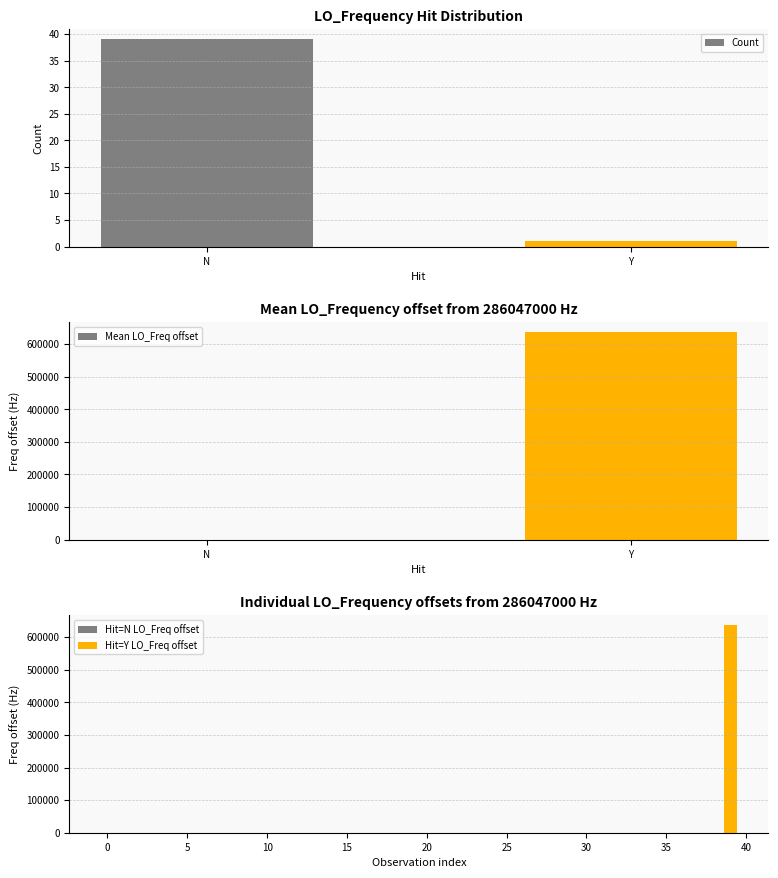

How many data points in Hit=N LO_Freq offset are above 2?

21